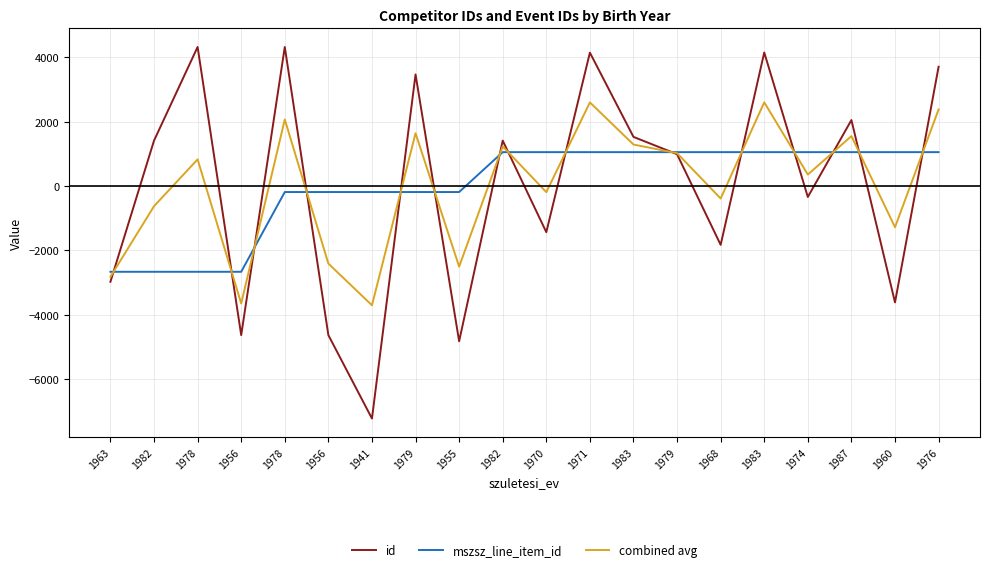

At which category does id reach its first local valley?

1956